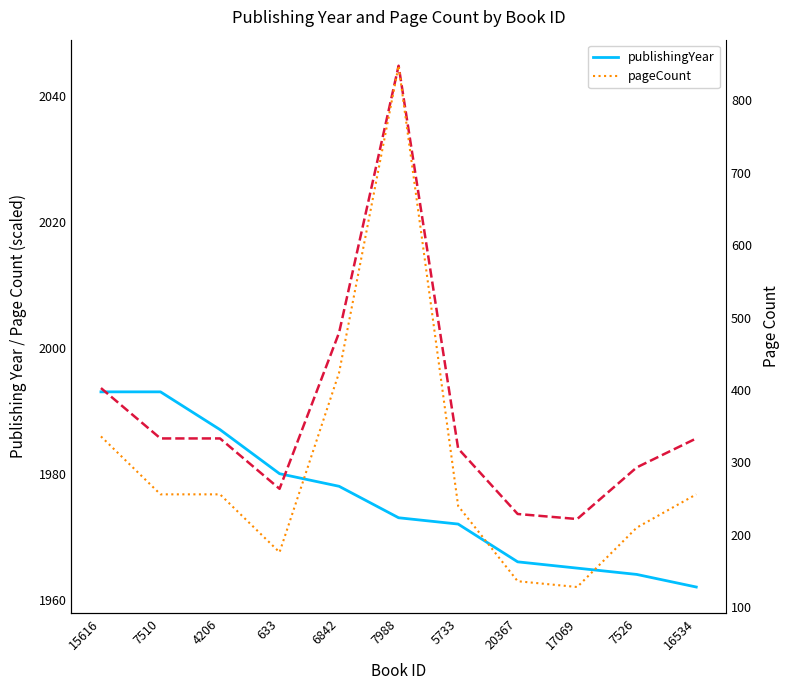

Between 4206 and 20367, which is larger?

4206